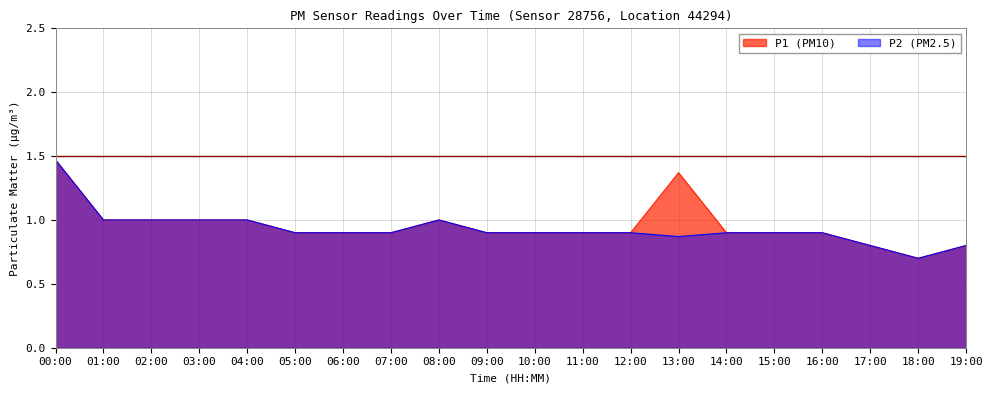

Which series has the largest total across all categories?

P1